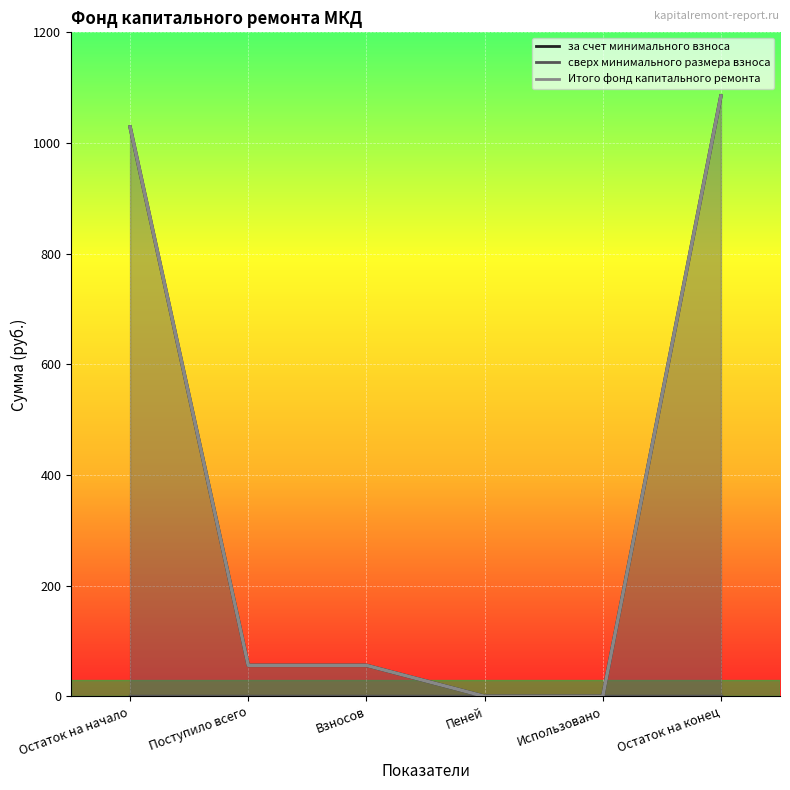

True or false: Итого фонд капитального ремонта has a value of 56.0 at Взносов.

True